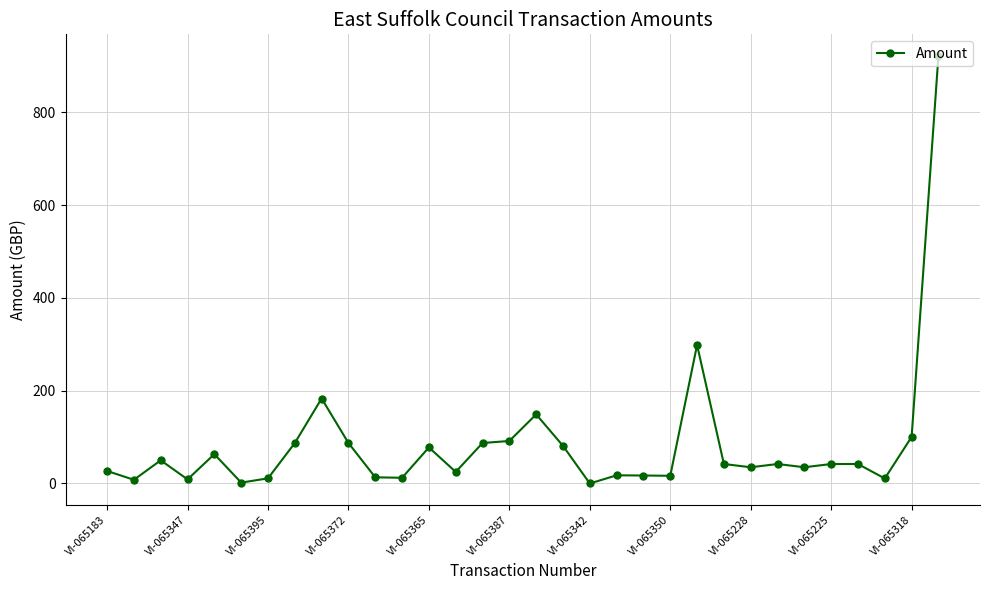

True or false: the data has more than 1 interior local peaks.

True